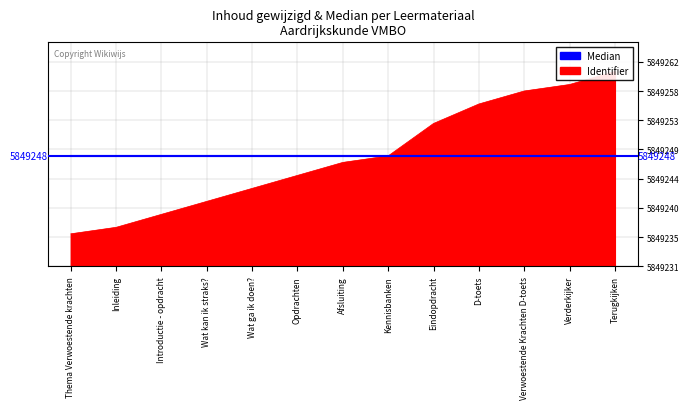

What is the change in value from Kennisbanken to Eindopdracht?

+5